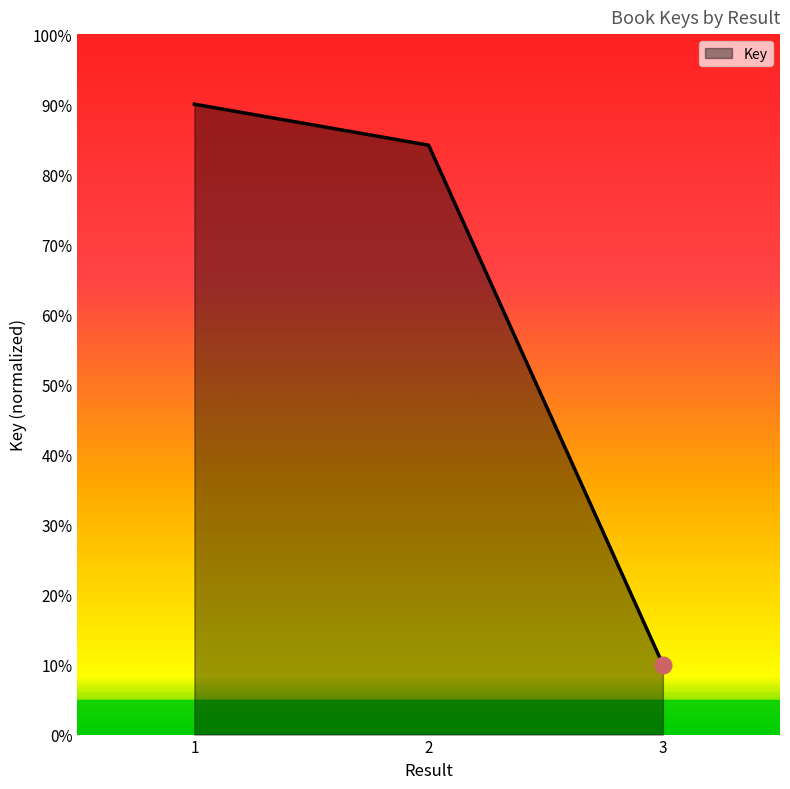

The chart shows a value of 117.5 at 2. True or false?

False